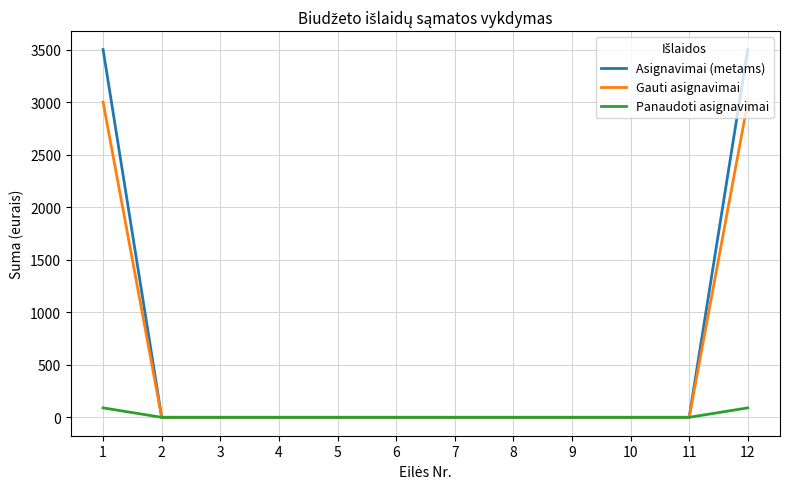

Reading left to right, list all the values displayed in this chart.

Asignavimai (metams): 3500	0	0	0	0	0	0	0	0	0	0	3500
Gauti asignavimai: 3000	0	0	0	0	0	0	0	0	0	0	3000
Panaudoti asignavimai: 90	0	0	0	0	0	0	0	0	0	0	90